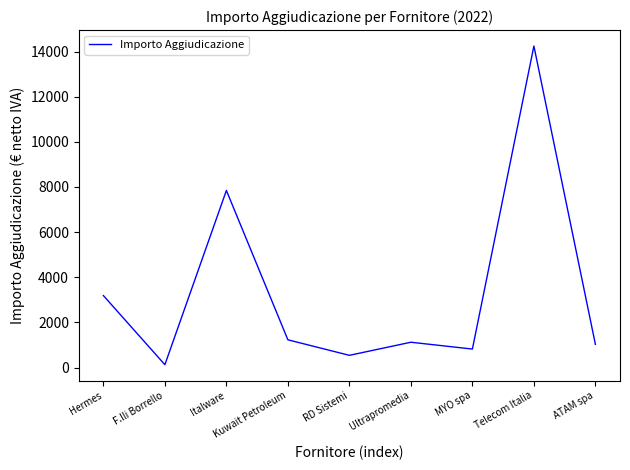

The chart shows a value of 1229.5 at Kuwait Petroleum. True or false?

True